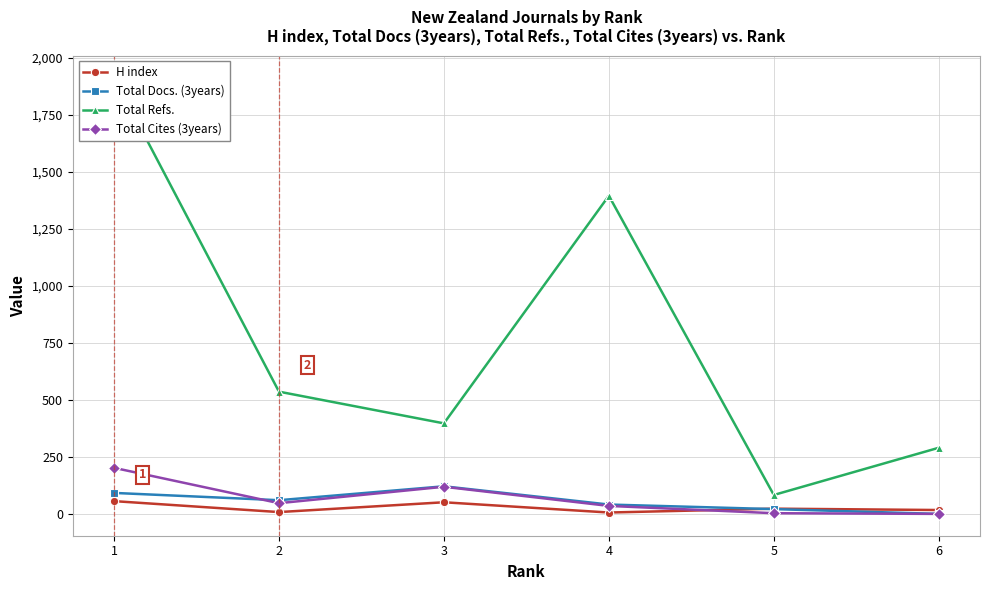

What is the greatest value displayed?

1914